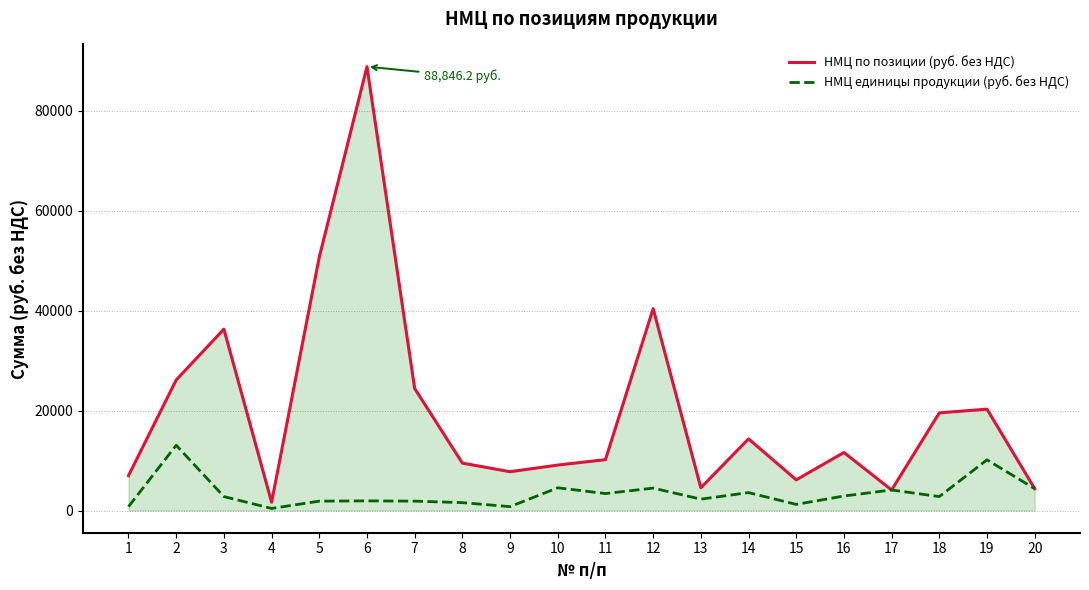

The value of НМЦ единицы продукции (руб. без НДС) at 14 is 3585.9. True or false?

True